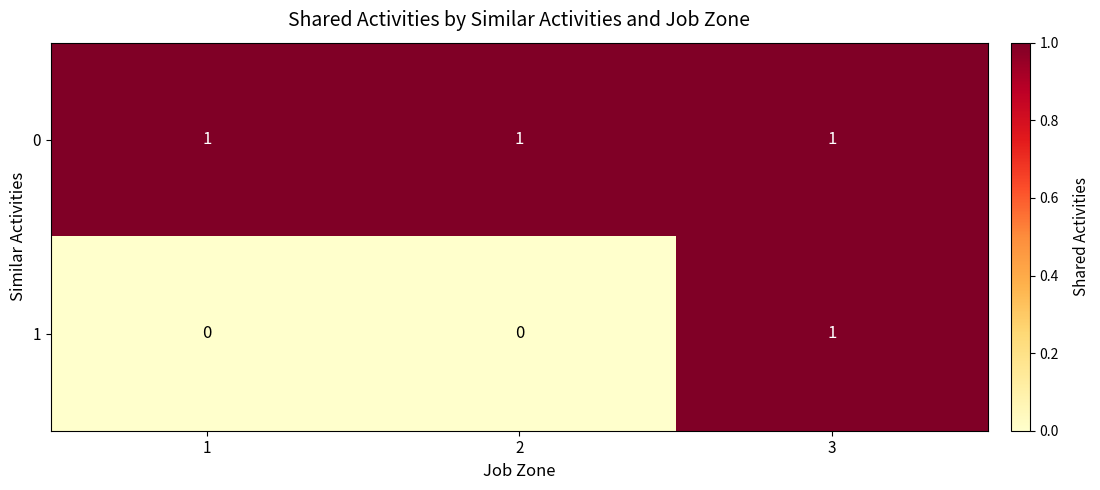

What is the maximum value shown in the chart?

1